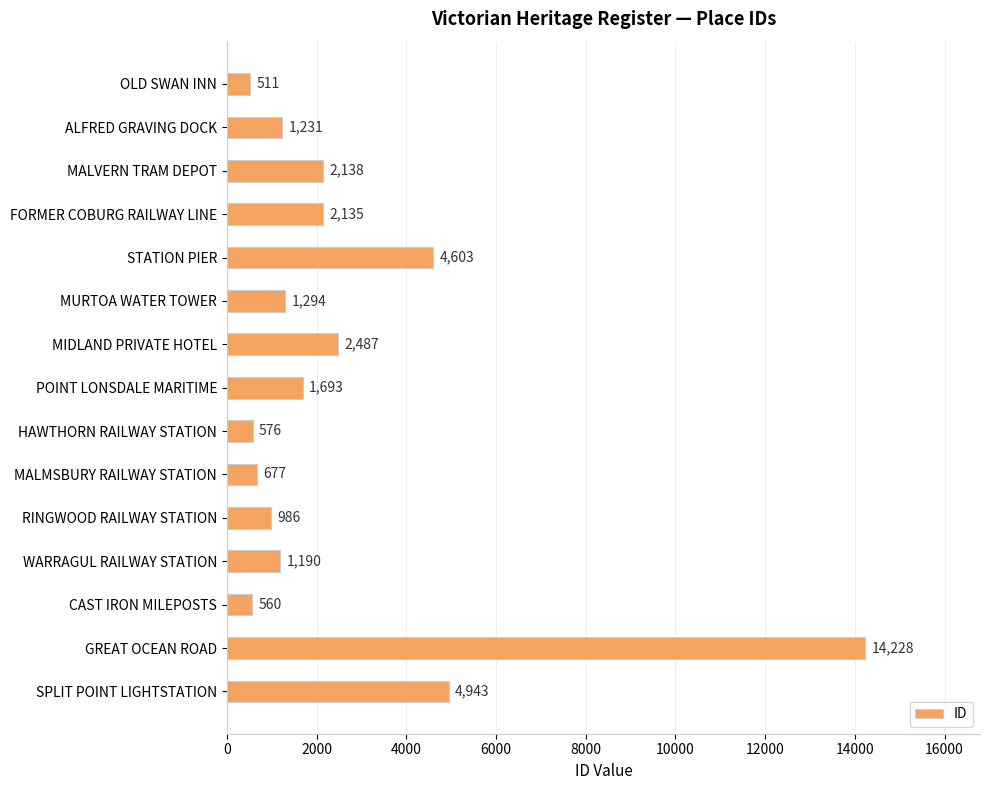

What value does the data have at MIDLAND PRIVATE HOTEL, to the nearest 100?

2500